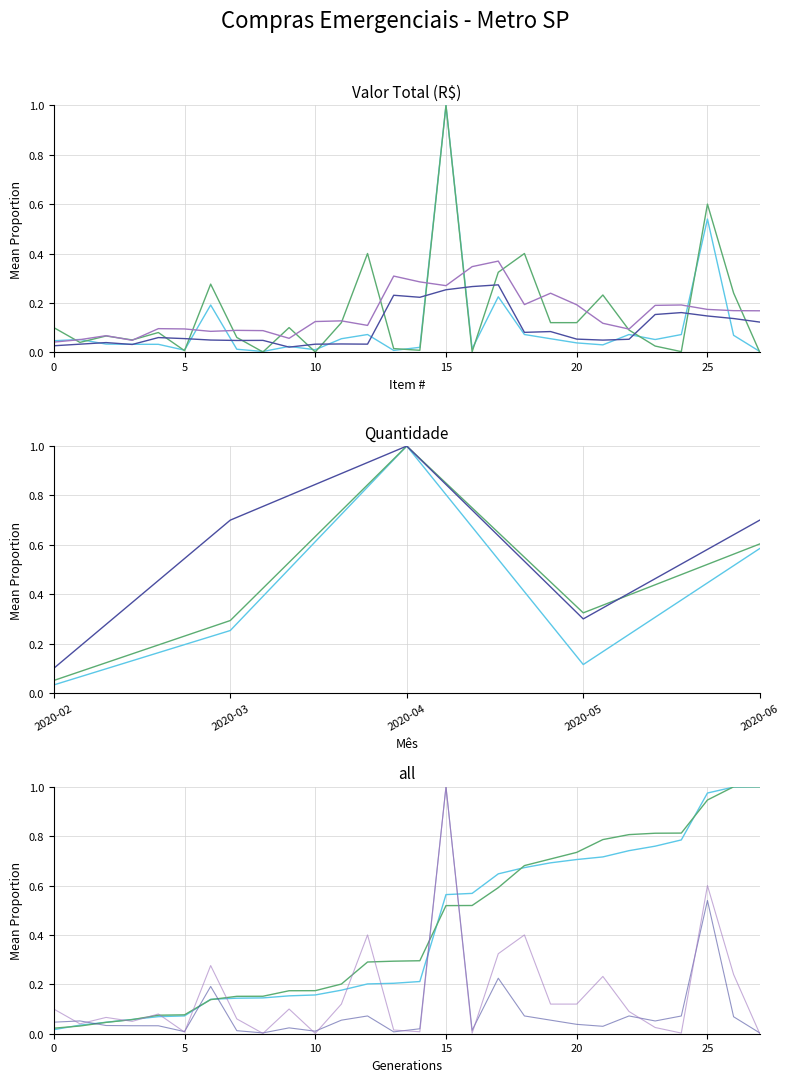

Where do Quant and Valor Total first cross each other?

2020-02-03 and 2020-03-24